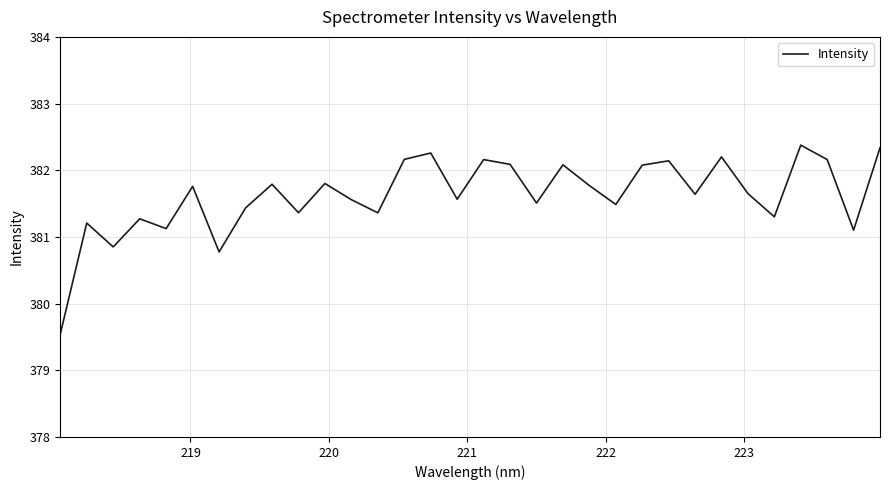

What is the maximum value shown in the chart?

382.4